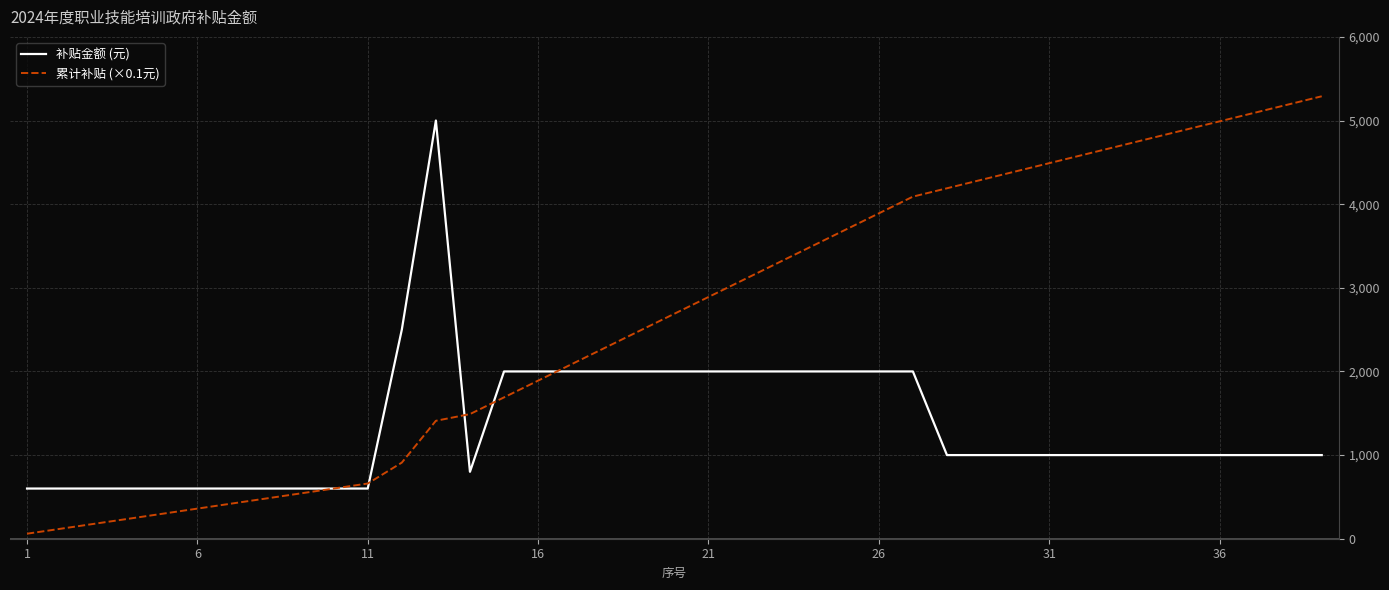

Which series has the largest range (max minus min)?

累计补贴 (×0.1元)